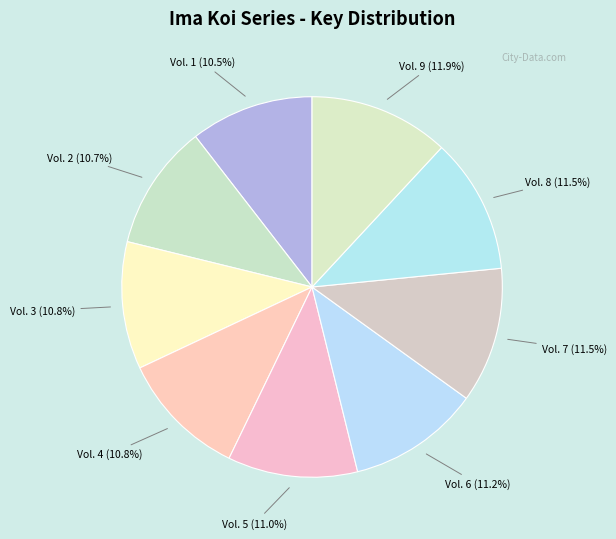

What is the ratio of the value at Vol. 3 to the value at Vol. 2?

1.0